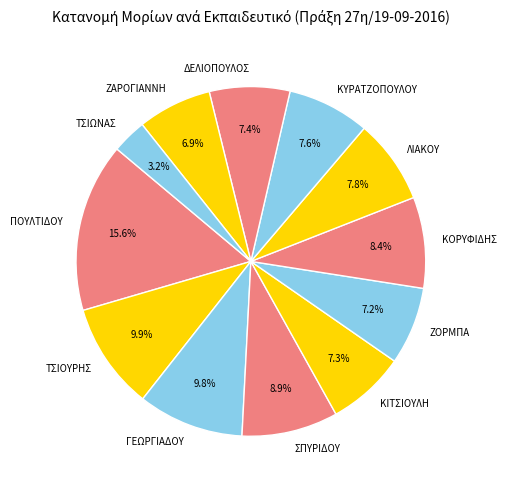

Is there a majority slice in this chart?

No